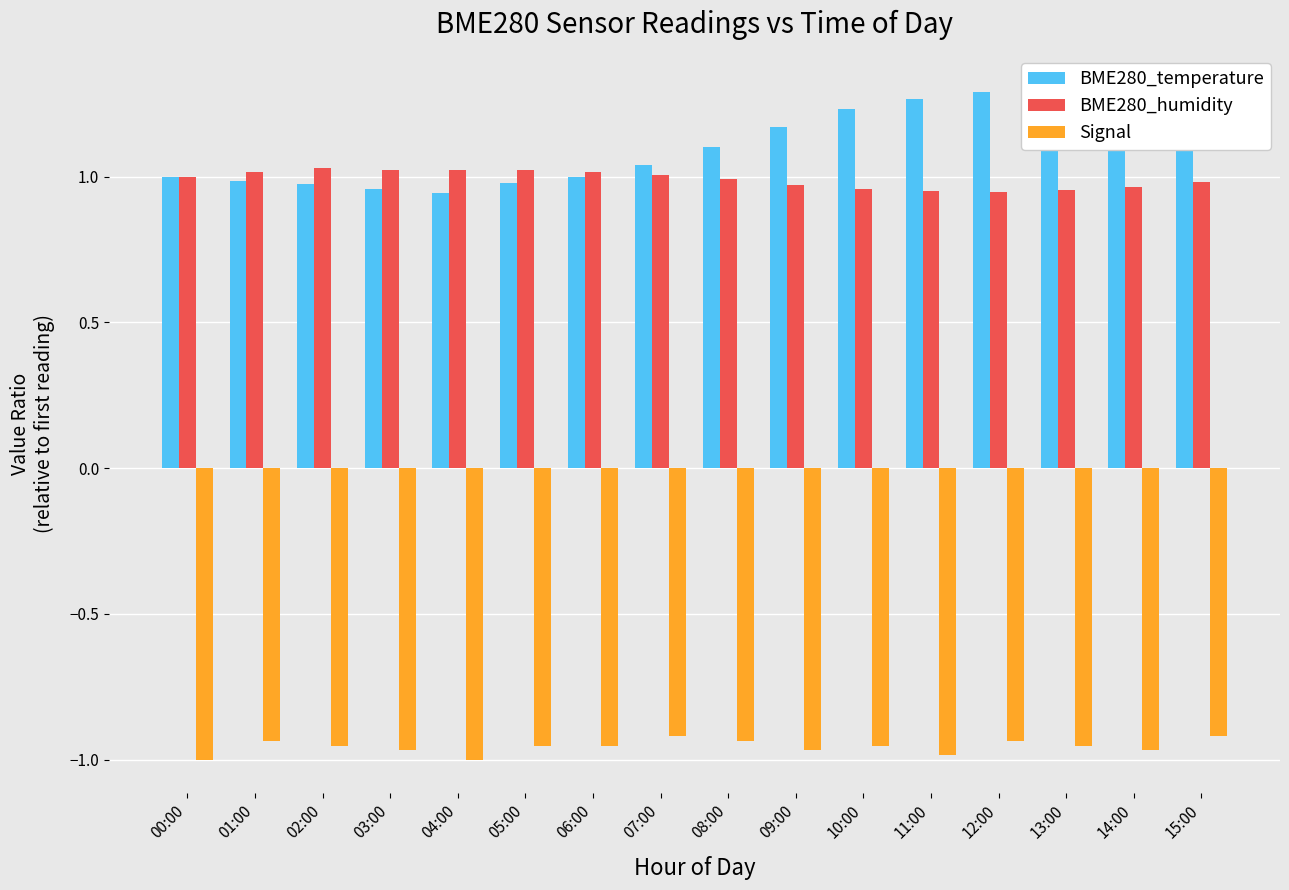

Are the bars grouped side by side (vs. stacked)?

Yes